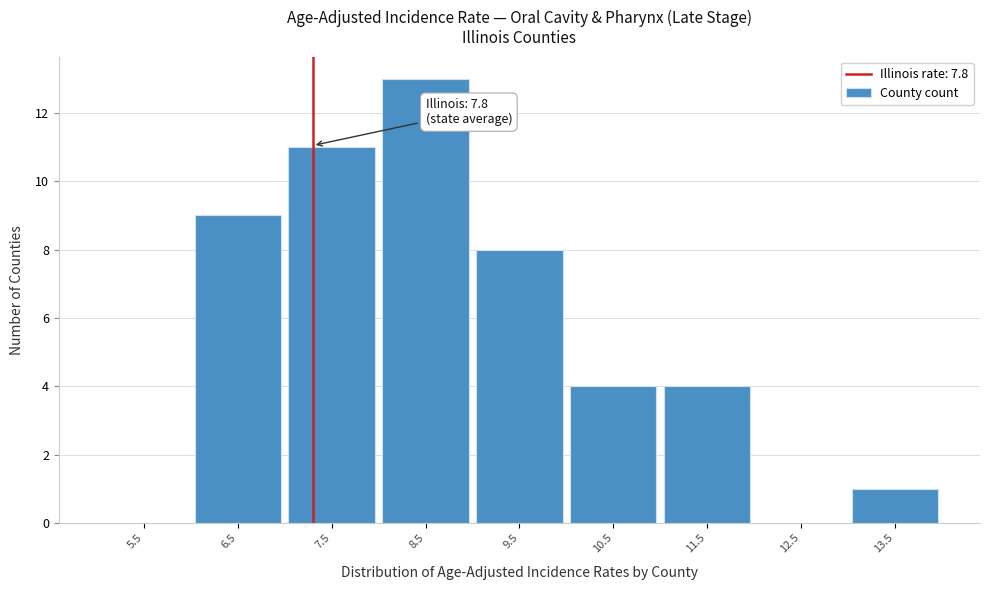

Reading left to right, extract all data points from this chart.

5.5=0	6.5=9	7.5=11	8.5=13	9.5=8	10.5=4	11.5=4	12.5=0	13.5=1